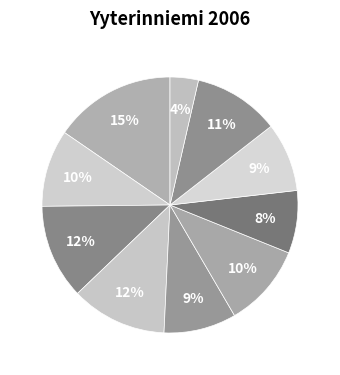

How many segments does this pie chart have?

10